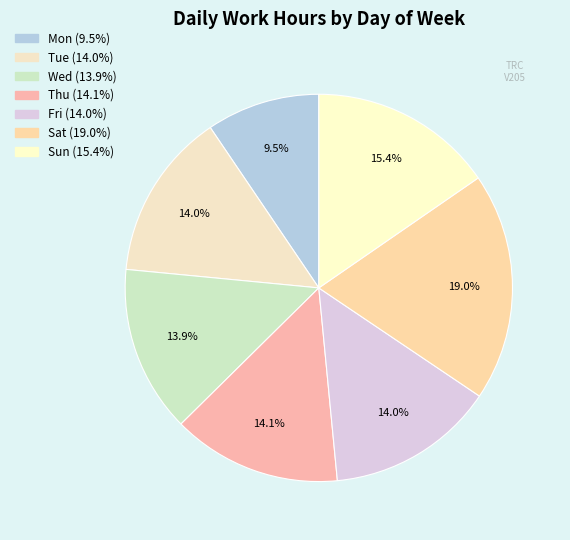

Do Fri and Wed together represent more than half of the pie?

No